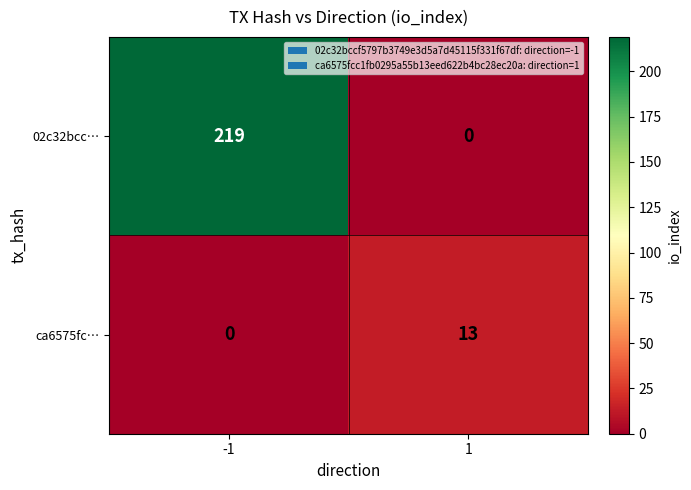

Which series has the largest total across all categories?

02c32bcc…